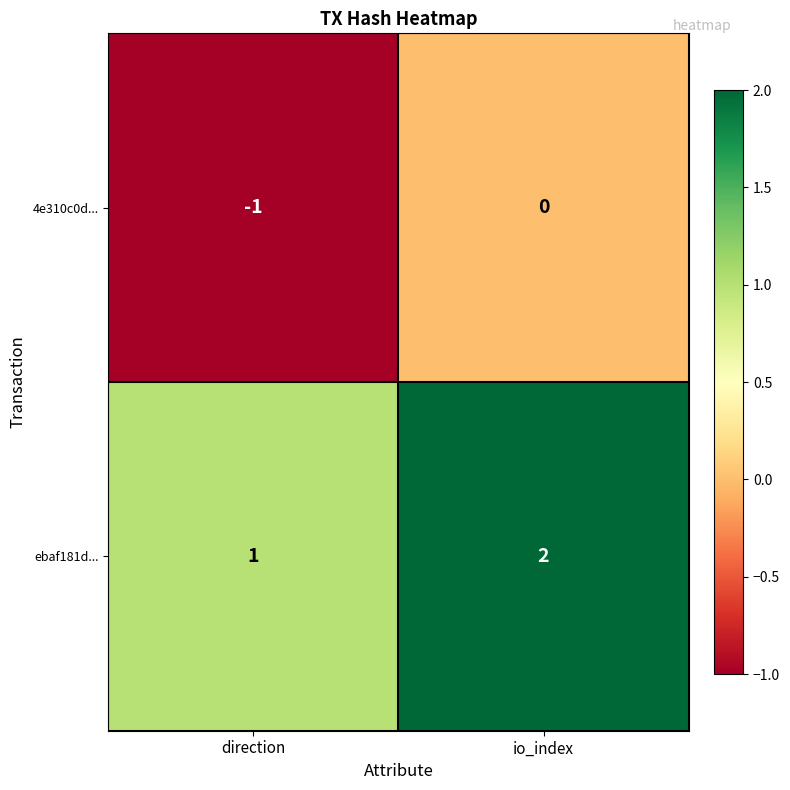

What is the sum of the ebaf181d... values at direction and io_index?

3